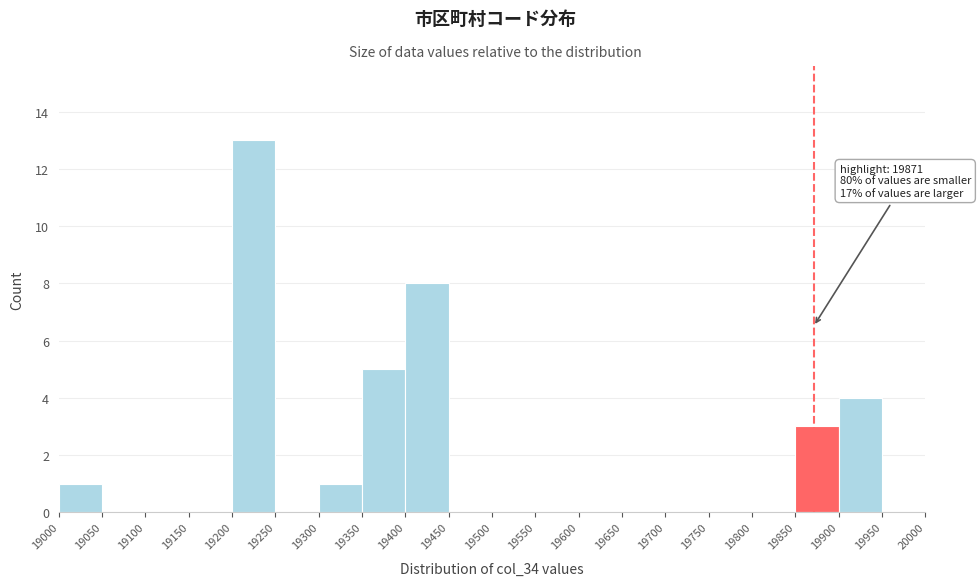

Which range on the x-axis has the tallest bar?

19200 to 19250